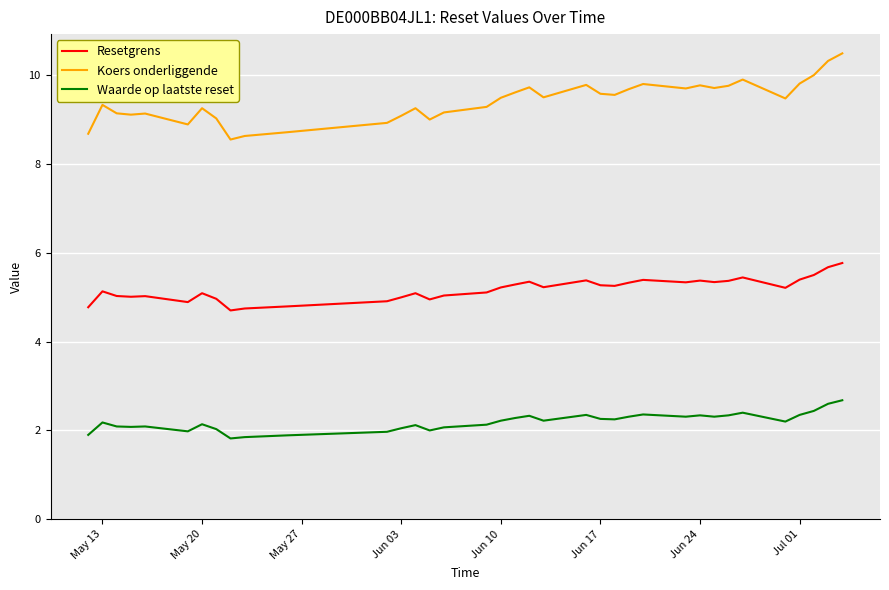

What is the difference between the maximum and minimum values in the Resetgrens series?

1.1